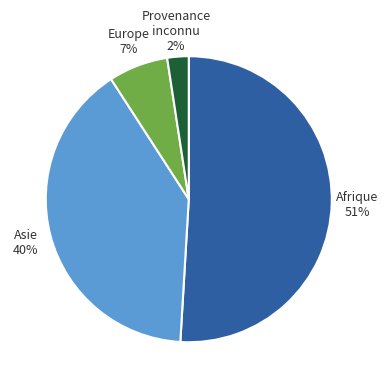

Is there any slice that represents more than half of the pie?

Yes